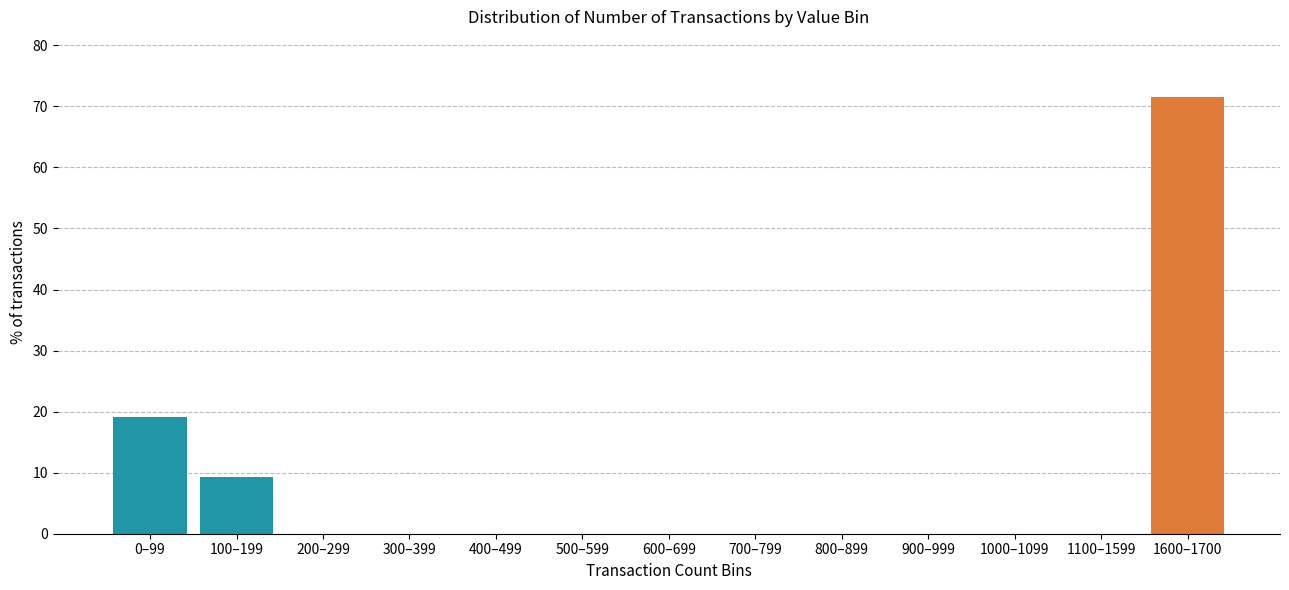

Reading right to left, what are all the values shown in this chart?

1600–1700=71.6	1100–1599=0.0	1000–1099=0.0	900–999=0.0	800–899=0.0	700–799=0.0	600–699=0.0	500–599=0.0	400–499=0.0	300–399=0.0	200–299=0.0	100–199=9.3	0–99=19.1